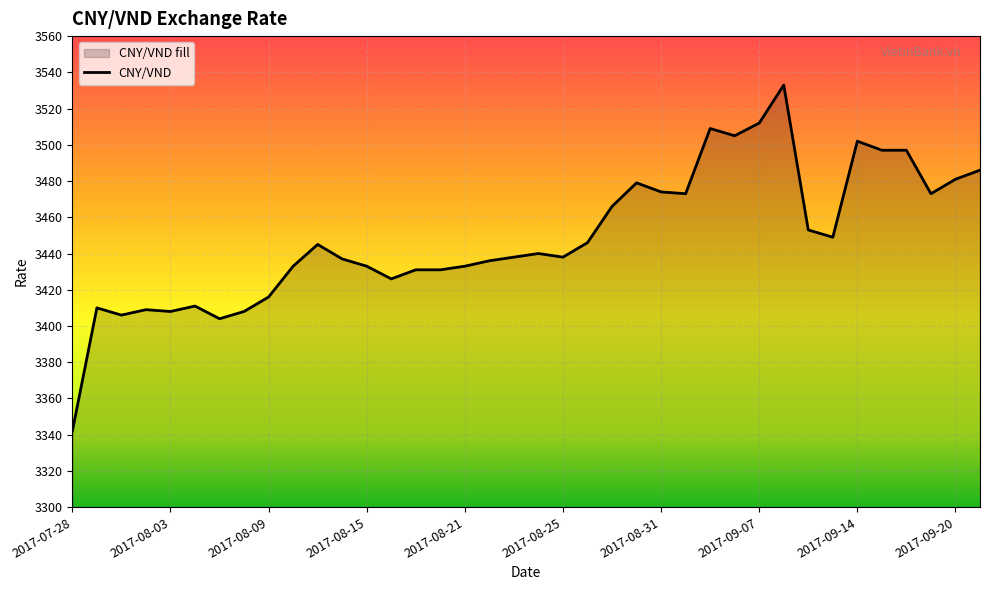

Reading left to right, extract all data points from this chart.

3342	3410	3406	3409	3408	3411	3404	3408	3416	3433	3445	3437	3433	3426	3431	3431	3433	3436	3438	3440	3438	3446	3466	3479	3474	3473	3509	3505	3512	3533	3453	3449	3502	3497	3497	3473	3481	3486